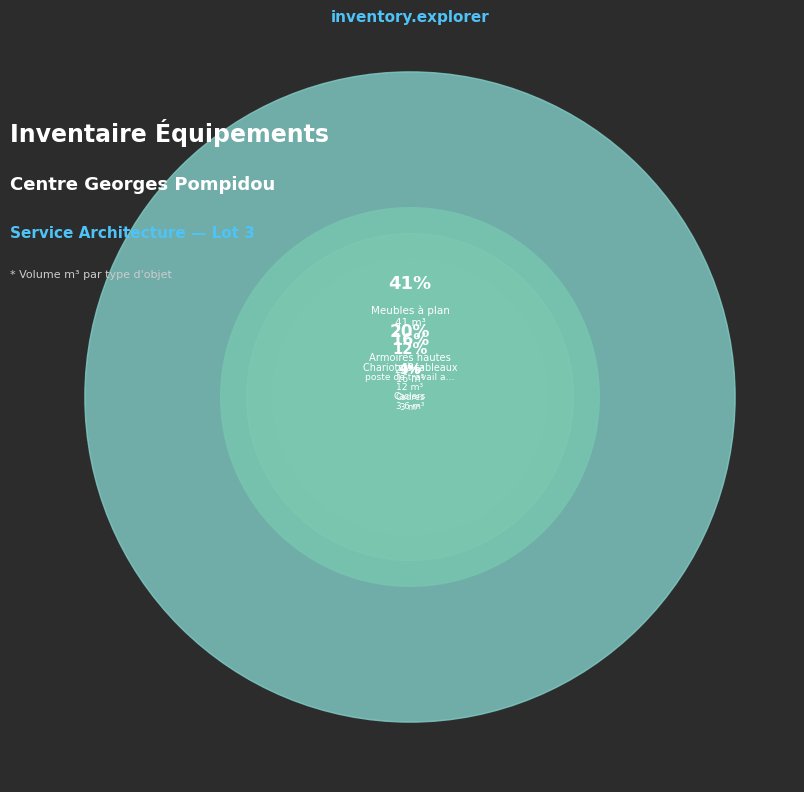

How many segments does this pie chart have?

10